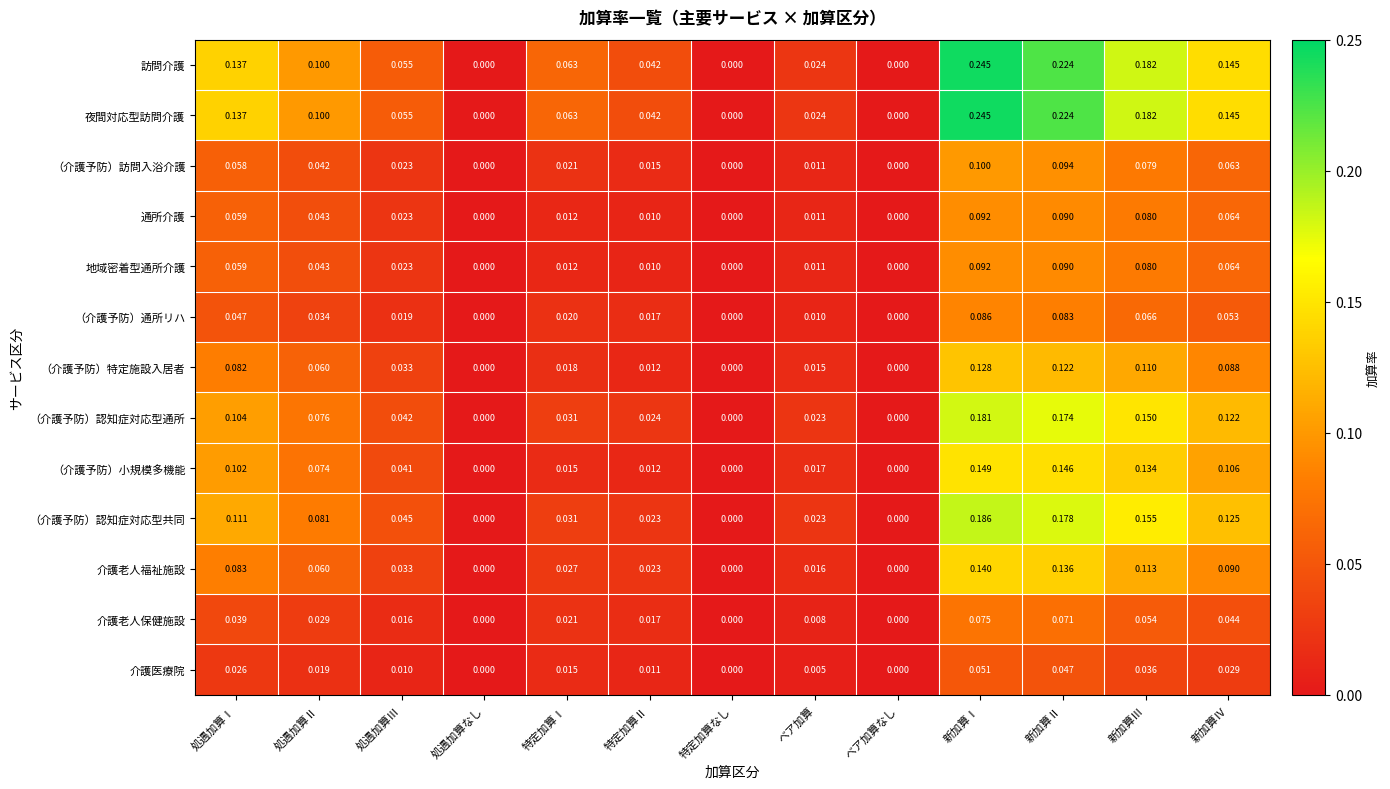

At which category does the chart reach its peak across all series?

新加算Ⅰ